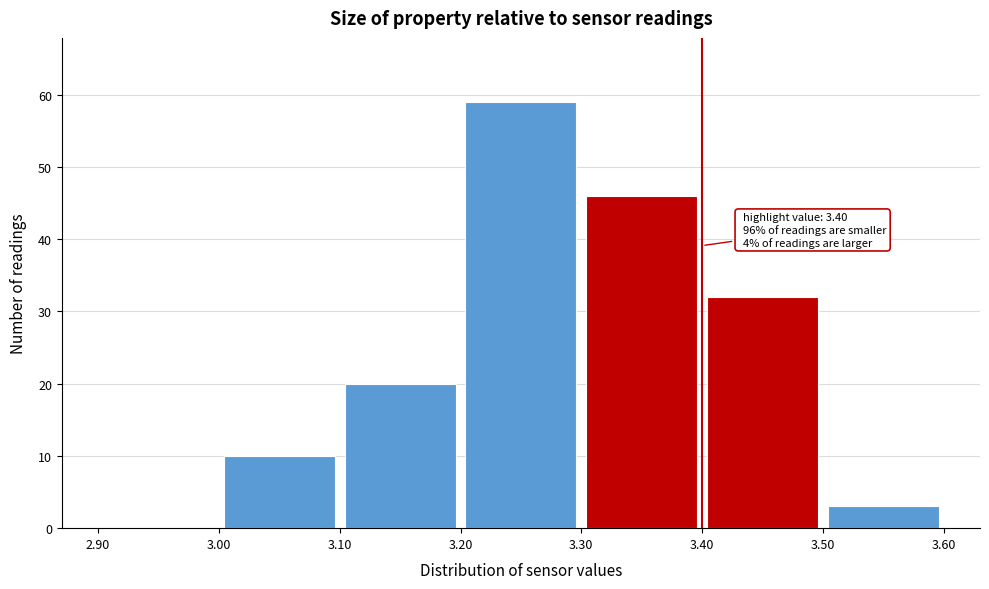

Over which range of the x-axis is the bar tallest?

3.20 to 3.30